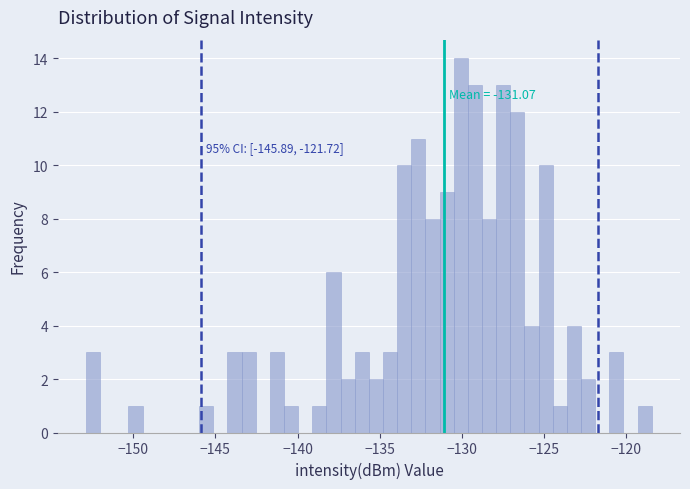

Read against the x-axis, roughly where is the centre of the tallest bar?

-130.0